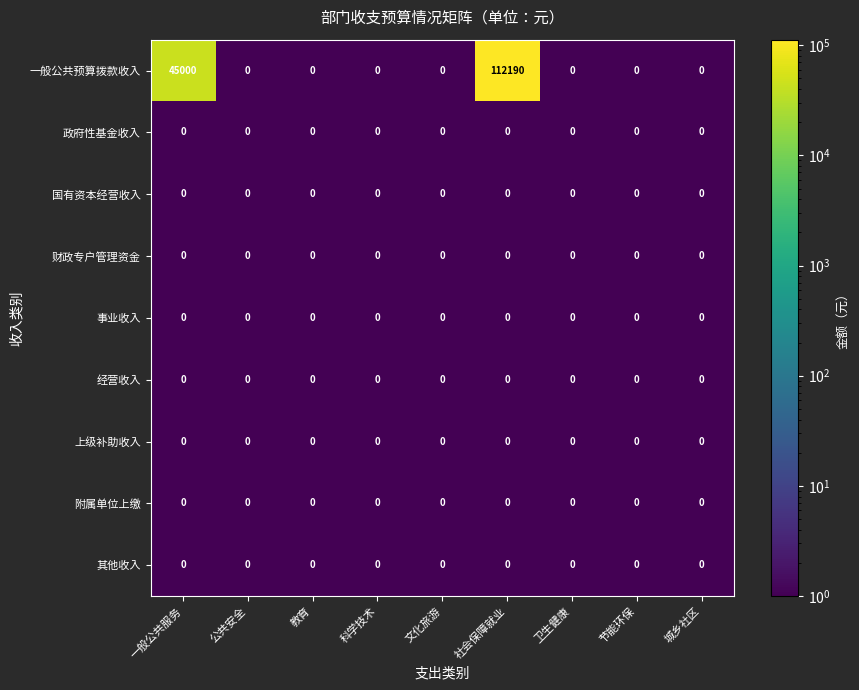

What is the sum of the 一般公共预算拨款收入 values at 教育 and 社会保障就业?

112190